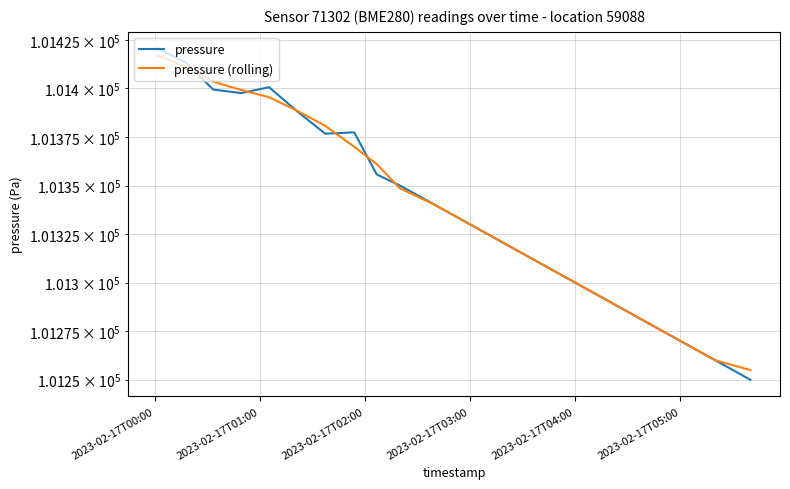

Which series has the widest spread of values?

pressure